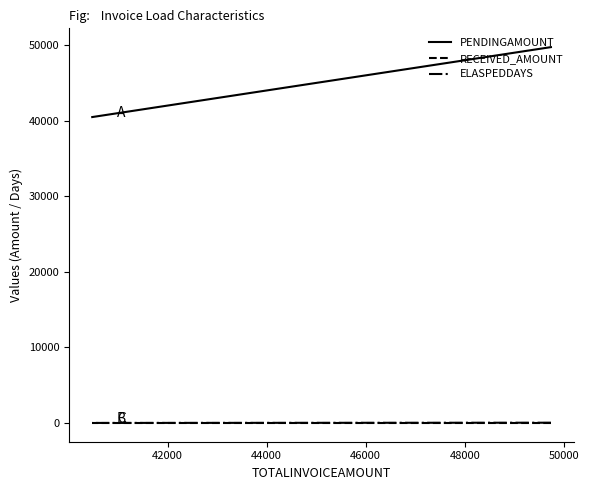

The value of RECEIVED_AMOUNT at 42000 is 0. True or false?

True